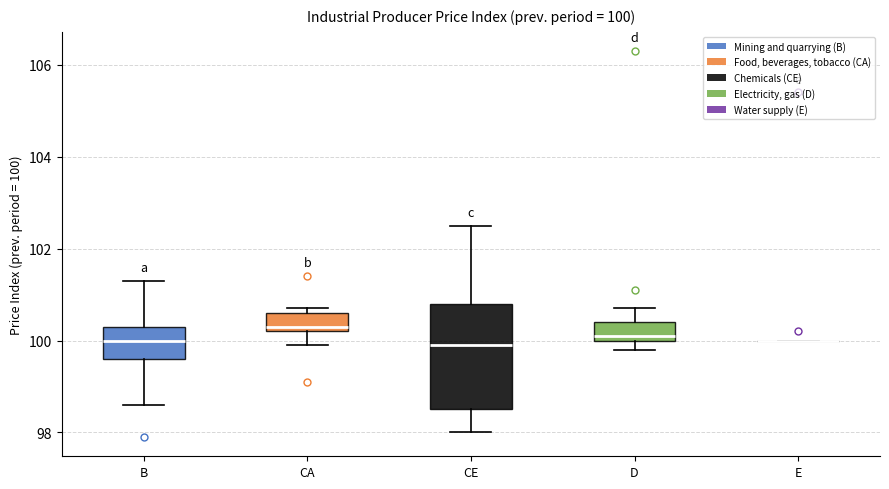

Comparing the boxes themselves (not the whiskers), which one is the tallest?

CE